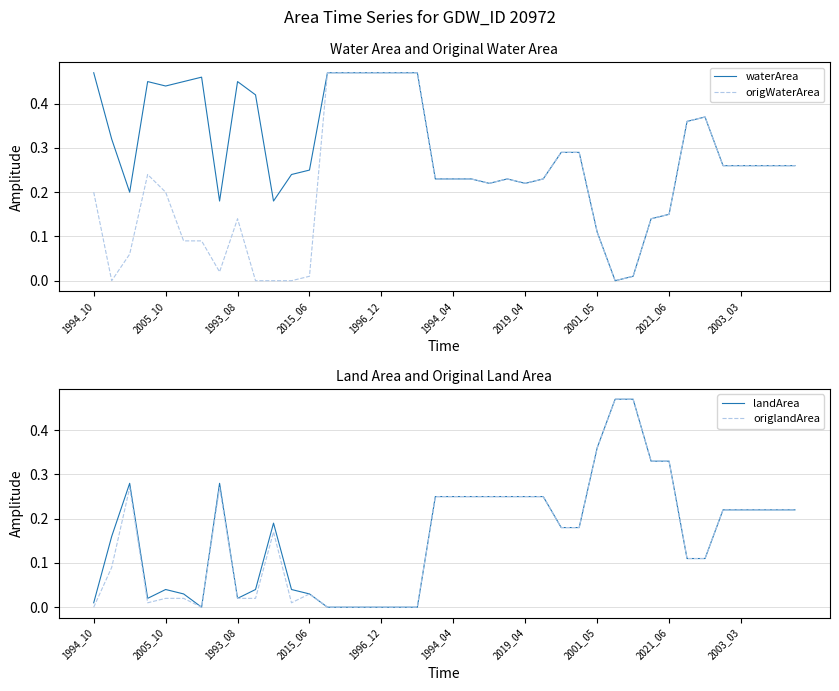

Which series has the largest total across all categories?

waterArea